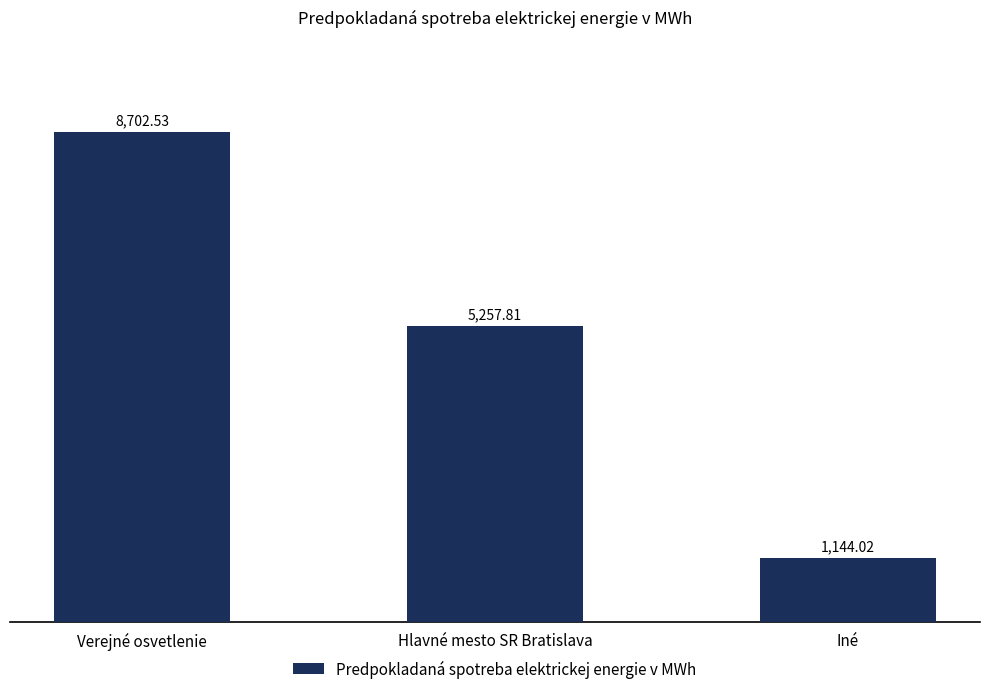

What is the difference between the maximum and second lowest values?

3444.7